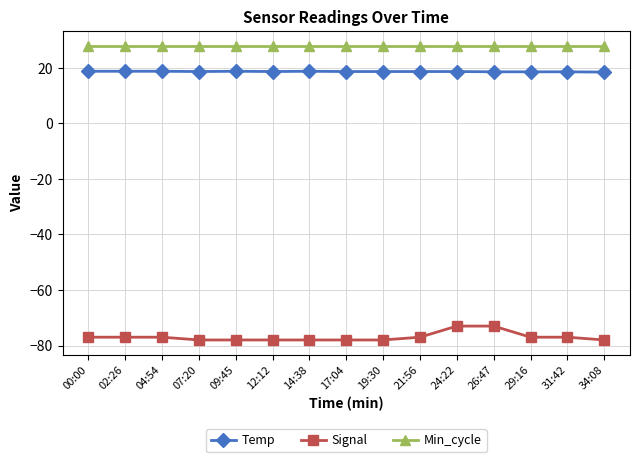

What value does the Signal series have at 02:26?

-77.0